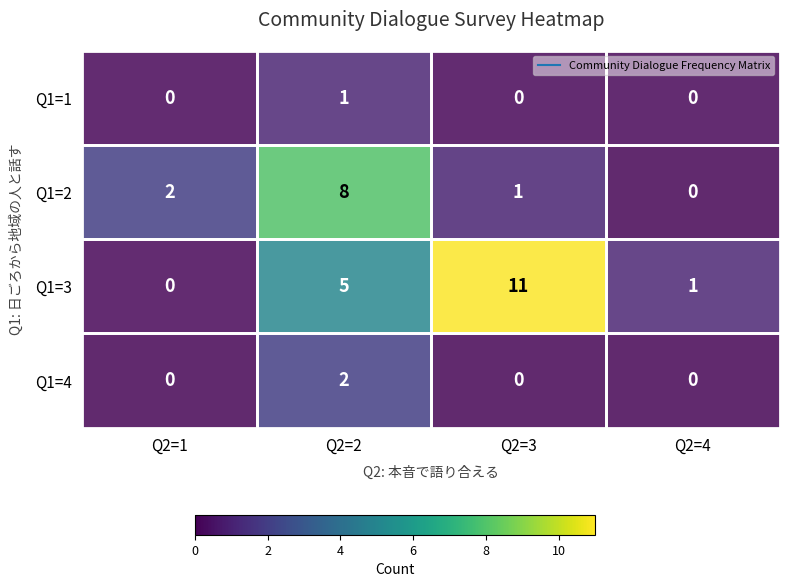

Count the number of data series in this chart.

4